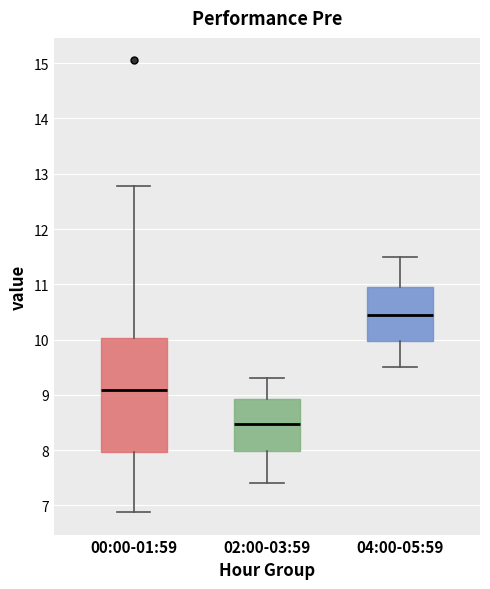

Comparing the boxes themselves (not the whiskers), which one is the tallest?

00:00-01:59